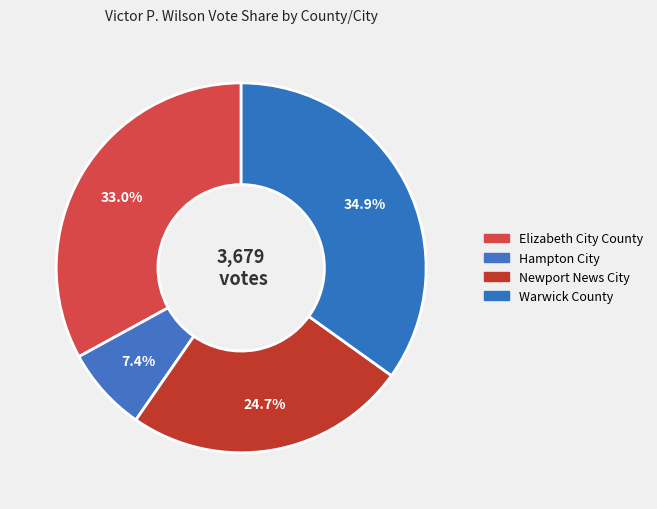

Count the number of slices in the pie.

4